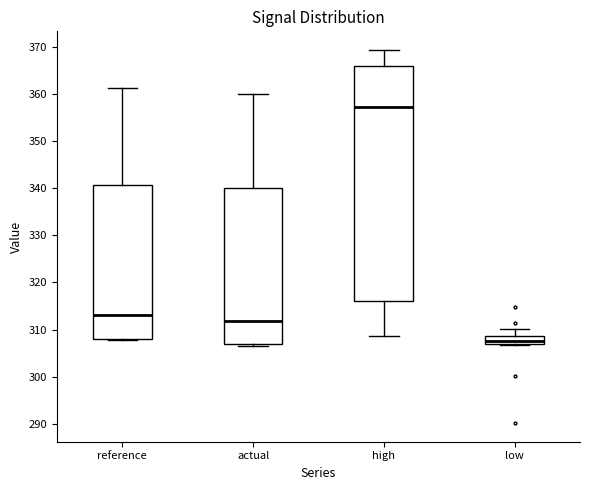

Comparing the boxes themselves (not the whiskers), which one is the tallest?

high